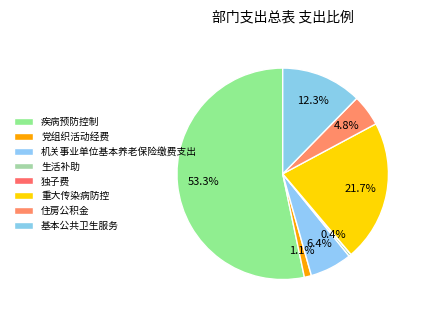

Which slice represents more than half of the pie?

疾病预防控制